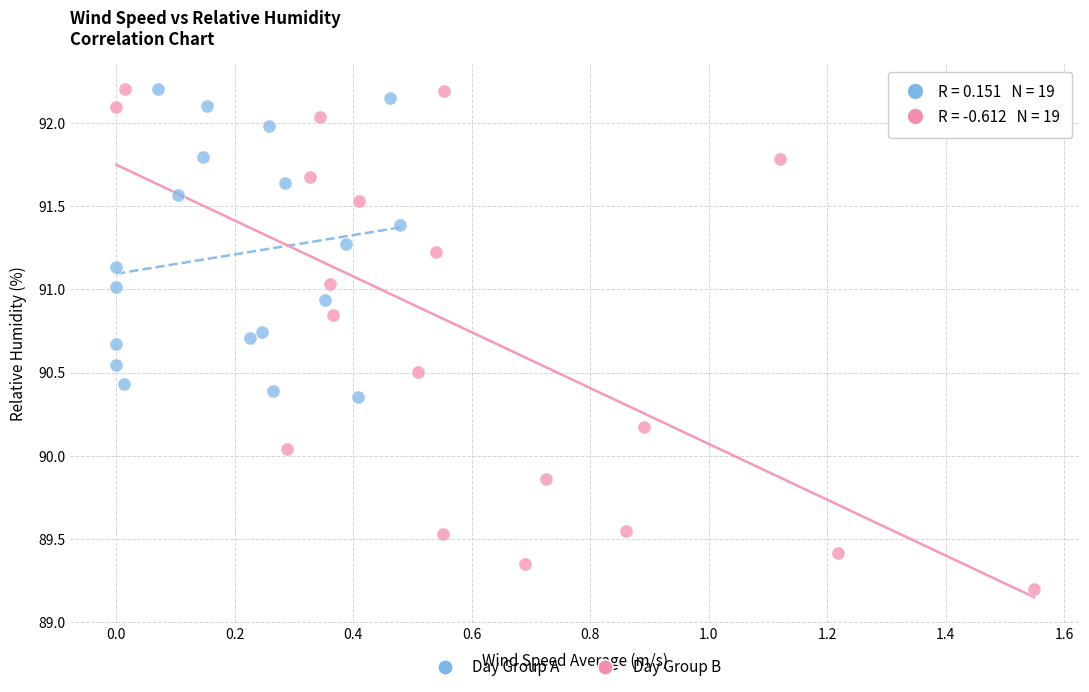

Which series reaches the minimum Y coordinate?

Day Group B